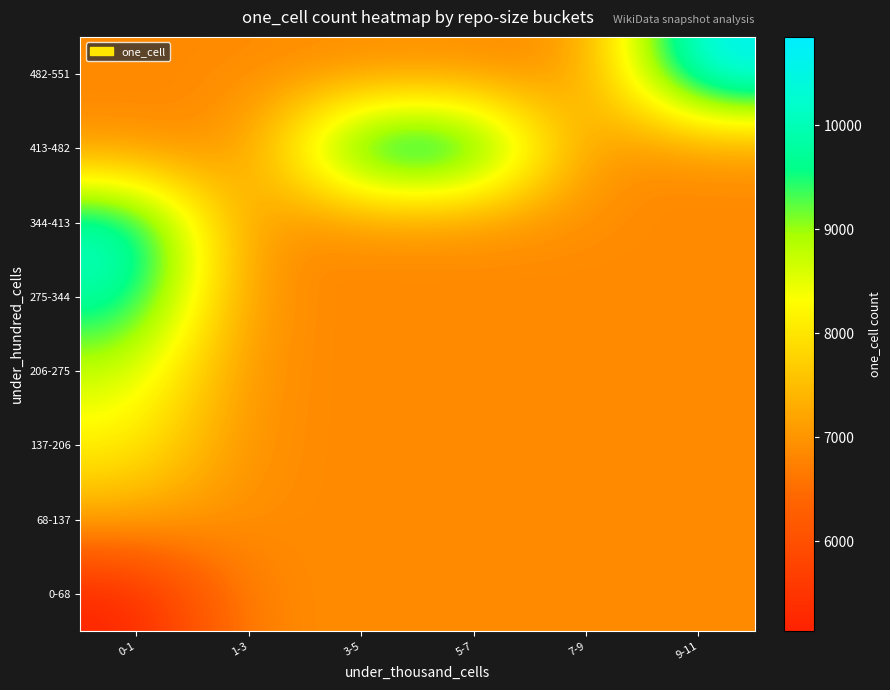

Between 9-11 and 1-3, which is larger?

9-11